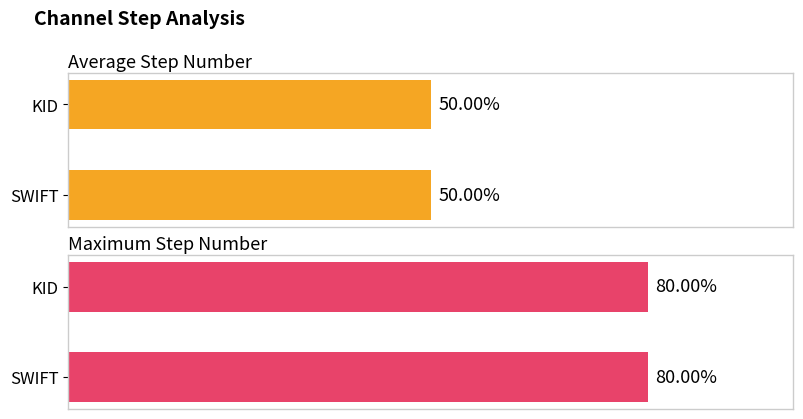

At KID, list the series in order from largest to smallest.

Maximum Step Number, Average Step Number